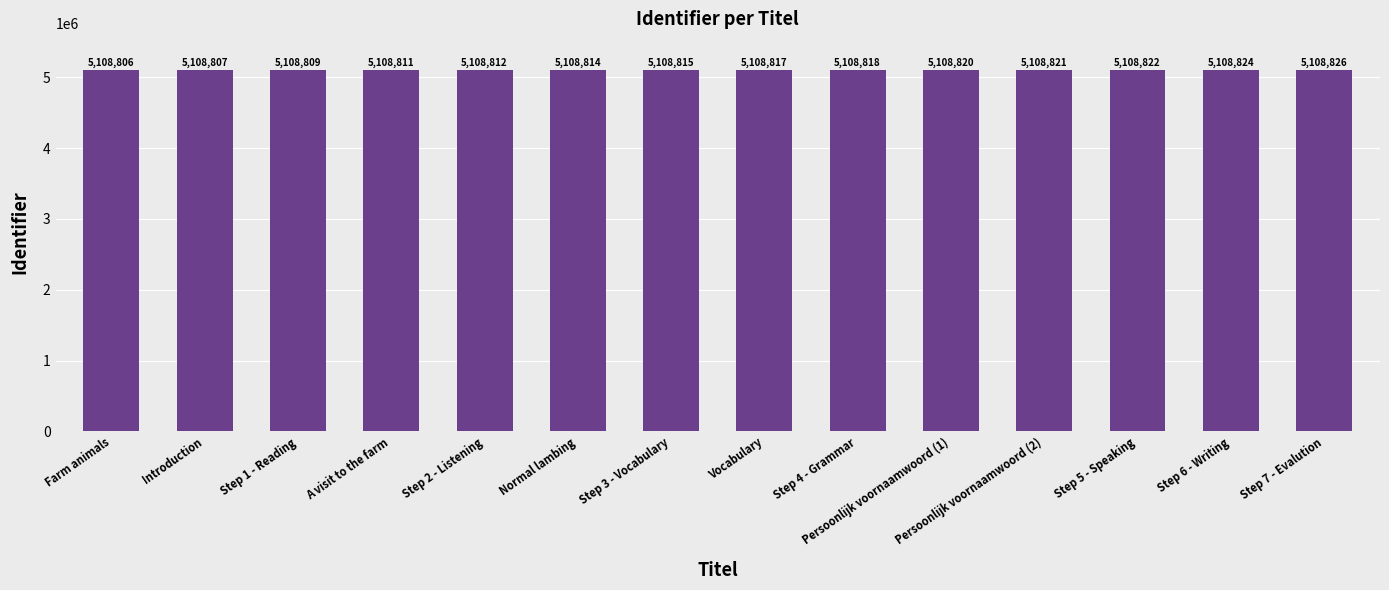

List the labels in order of value, smallest first.

Farm animals, Introduction, Step 1 - Reading, A visit to the farm, Step 2 - Listening, Normal lambing, Step 3 - Vocabulary, Vocabulary, Step 4 - Grammar, Persoonlijk voornaamwoord (1), Persoonlijk voornaamwoord (2), Step 5 - Speaking, Step 6 - Writing, Step 7 - Evalution